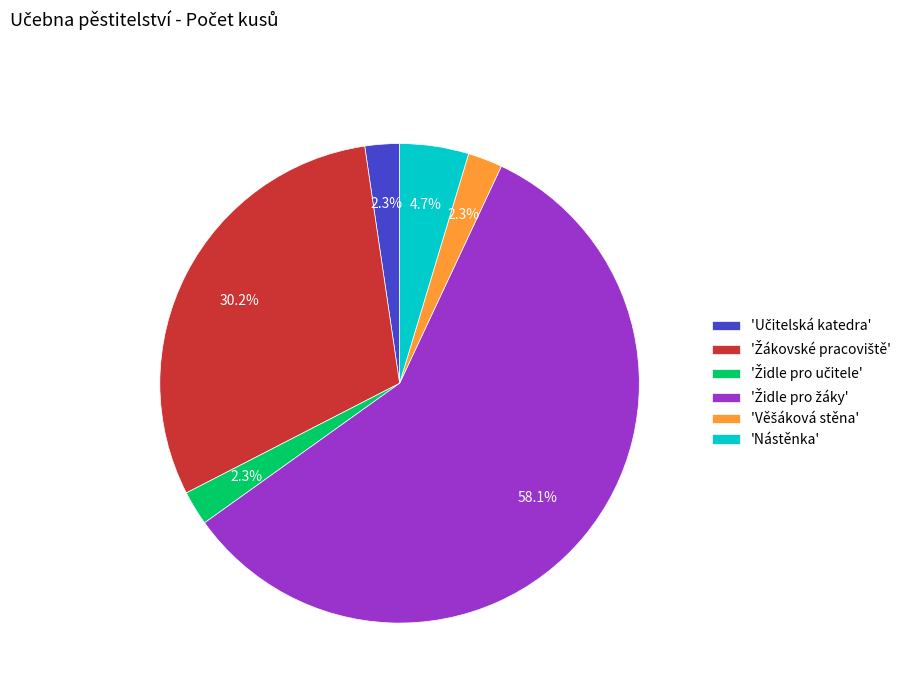

Is 'Nástěnka' the majority of the pie?

No